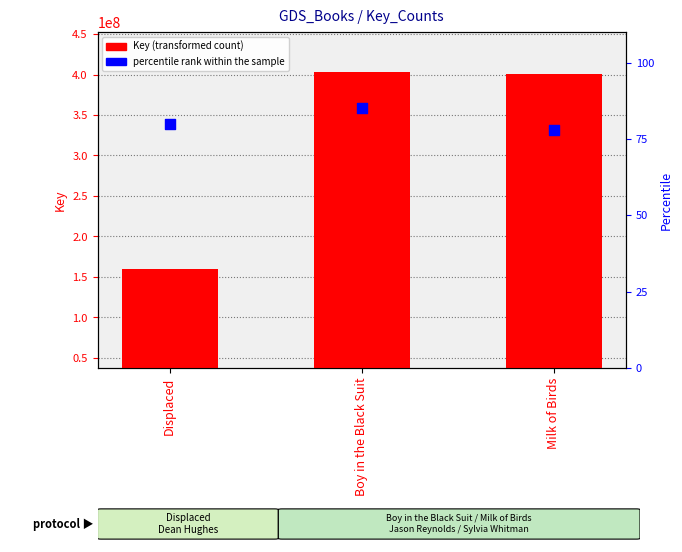

What is the total value across all series at Milk of Birds?

400682925